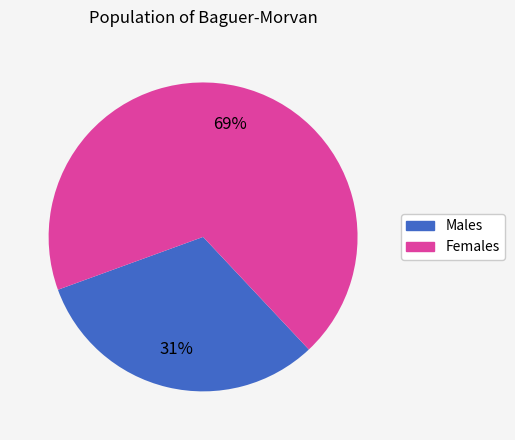

Is there a majority slice in this chart?

Yes